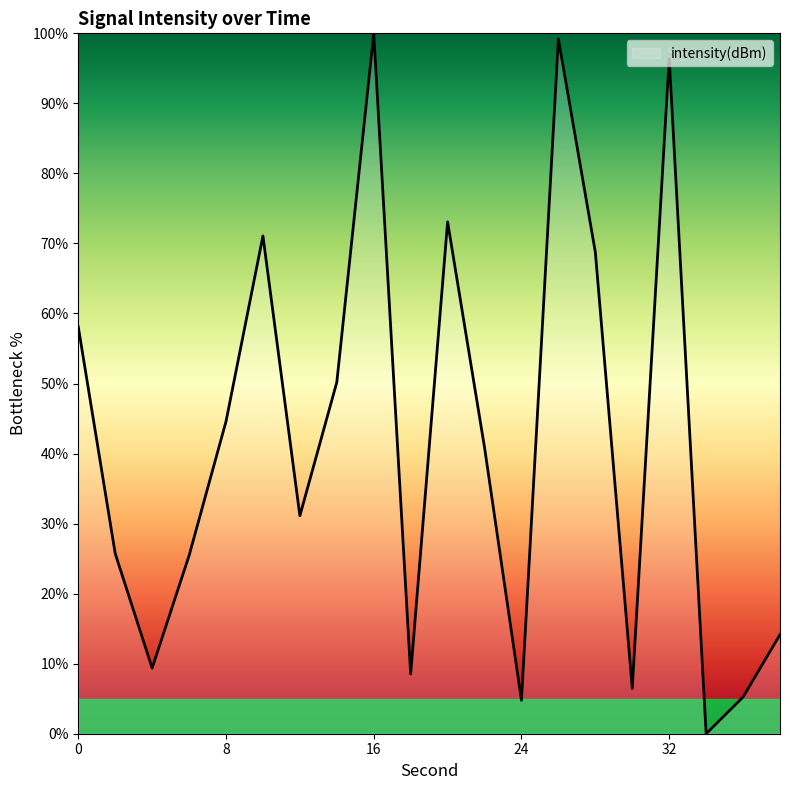

What is the difference between the maximum and minimum values?

100.0